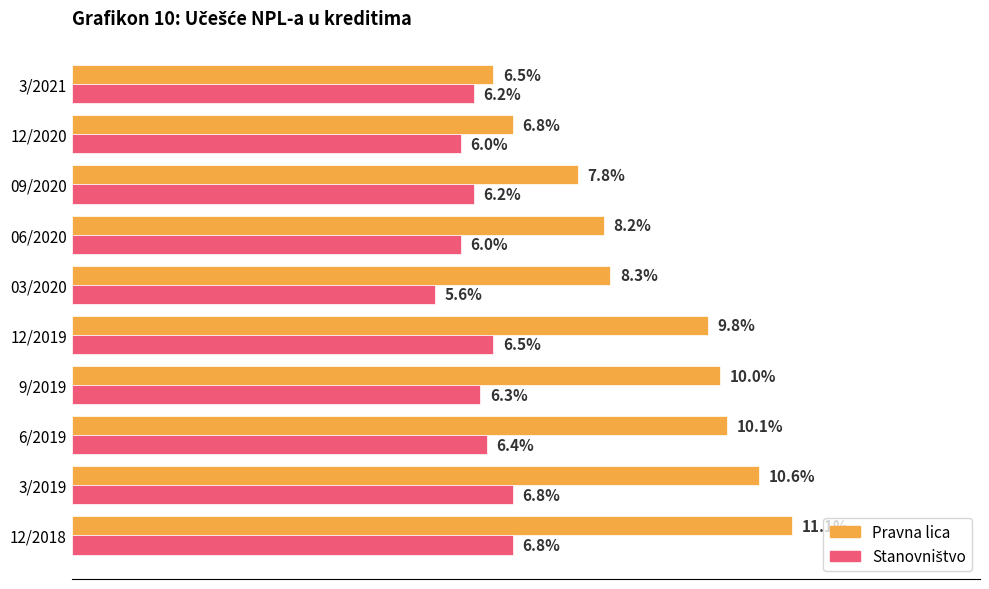

Which series has the largest total across all categories?

Pravna lica